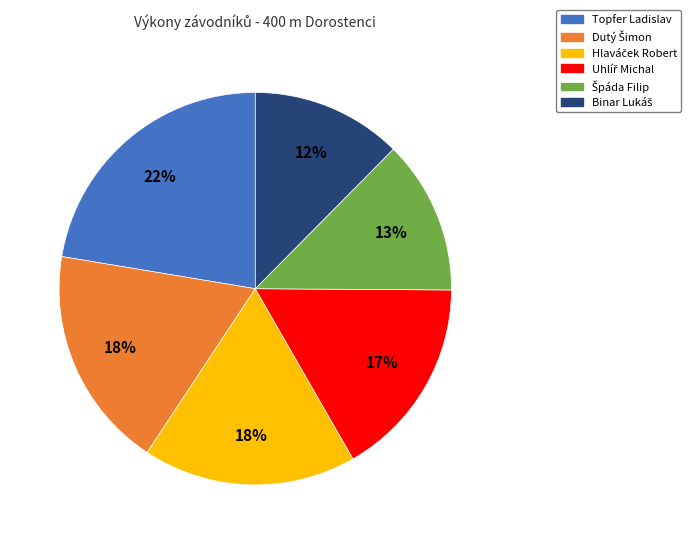

Which category has the biggest portion of the pie?

Topfer Ladislav